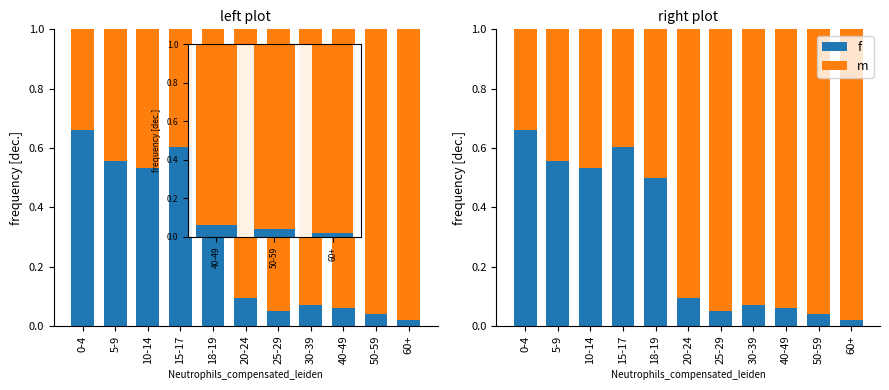

What is the difference between the maximum and minimum values in the f series?

0.6